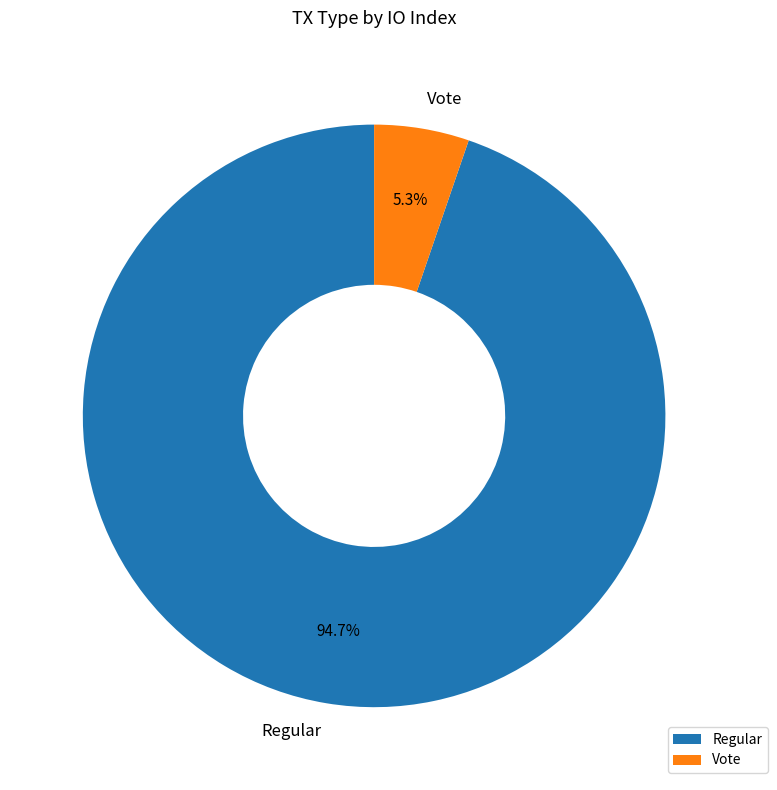

How much of the chart is everything except Regular?

5.3%